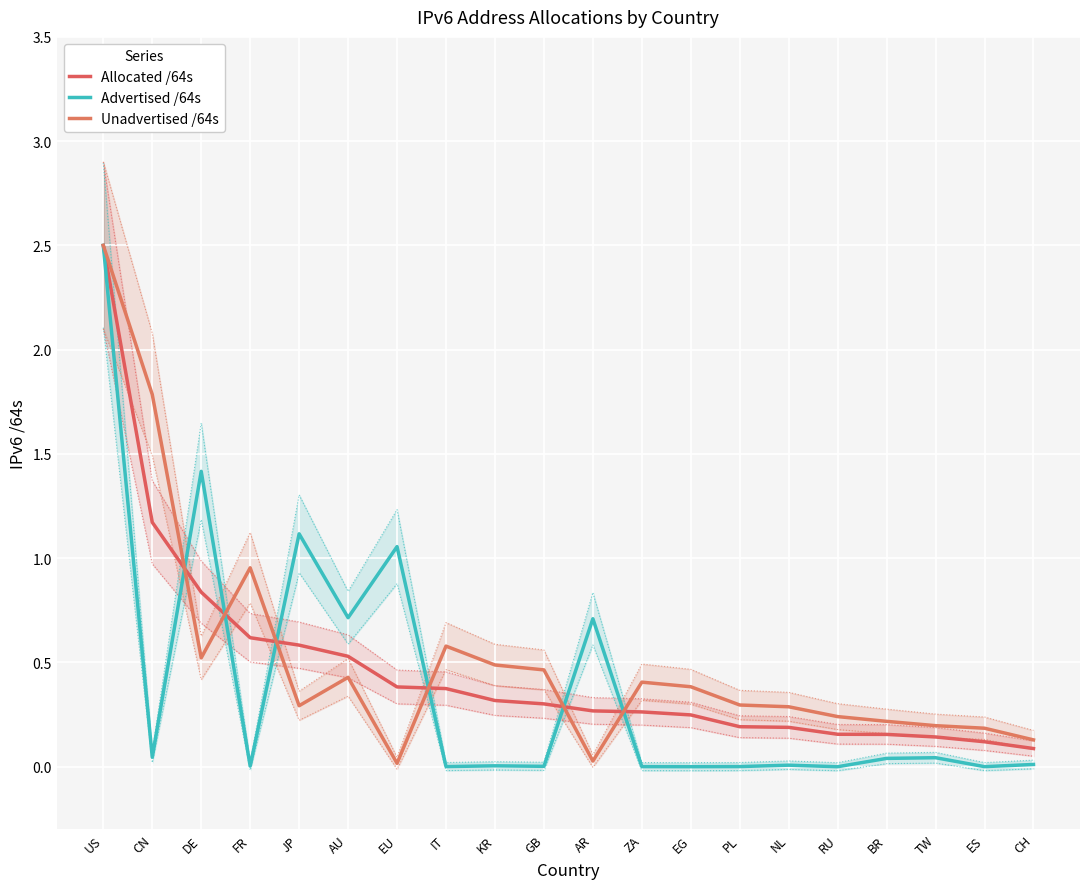

What position from the left is EG?

13